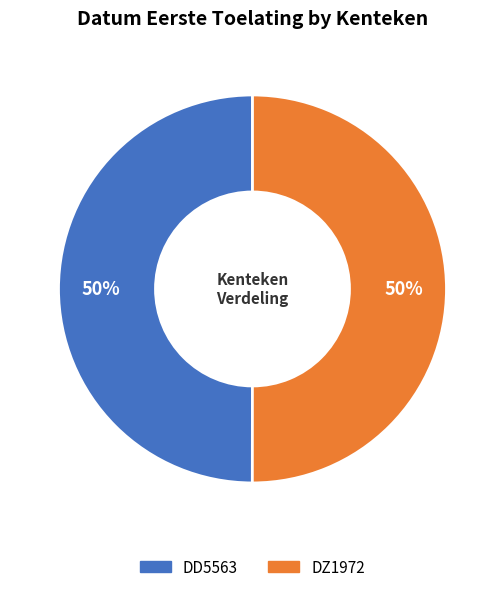

Is the sum of DD5563 and DZ1972 greater than half?

Yes